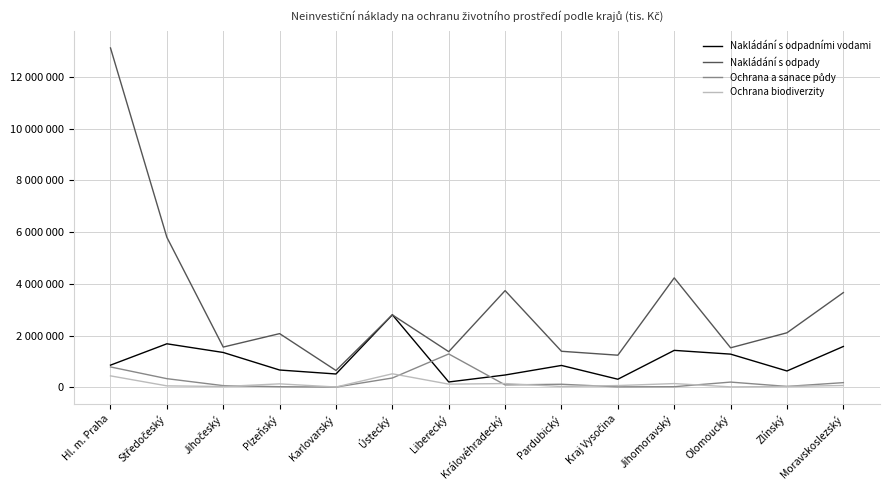

What is the maximum value for Nakládání s odpady?

13126623